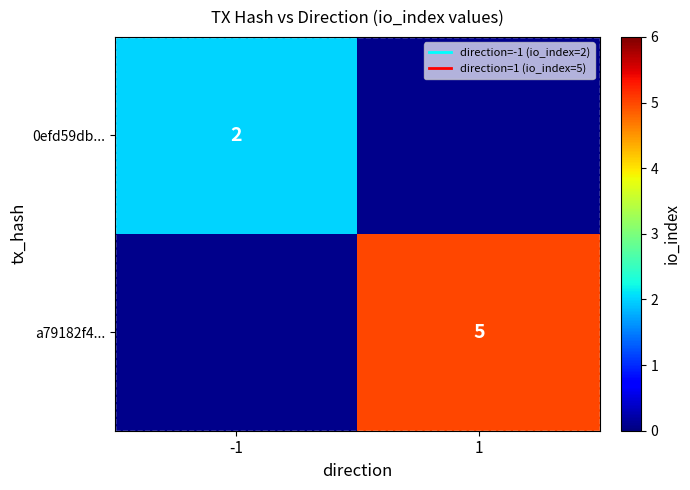

At how many categories does at least one series exceed 3?

1